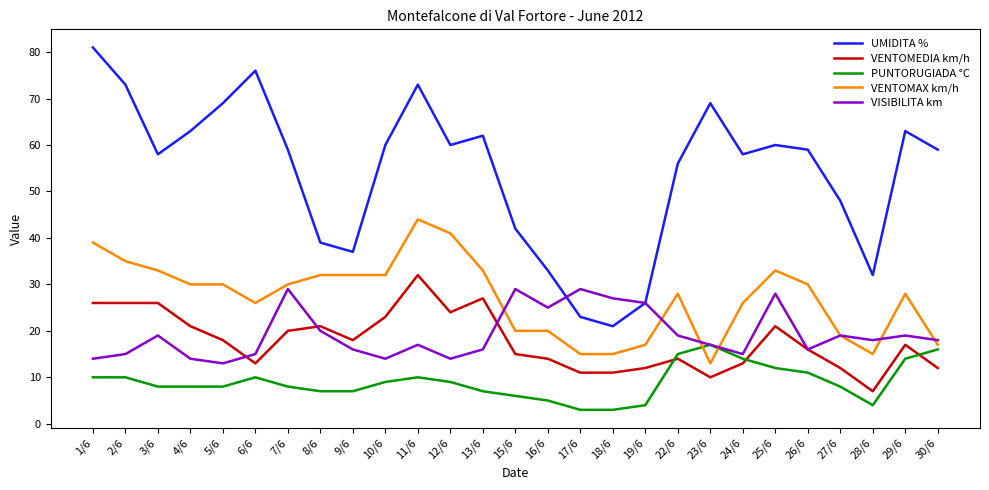

The PUNTORUGIADA °C series shows 5 at 11/6. True or false?

False